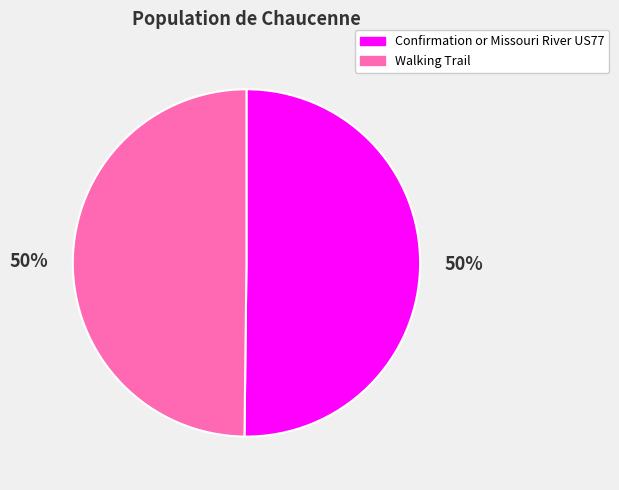

Count the number of slices in the pie.

2